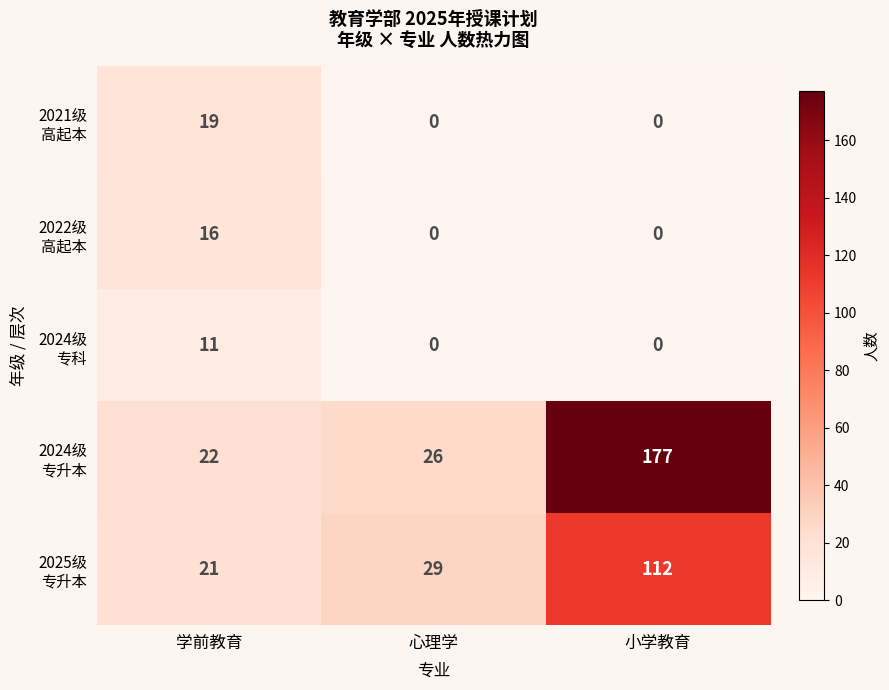

What is the total value across all series at 小学教育?

289